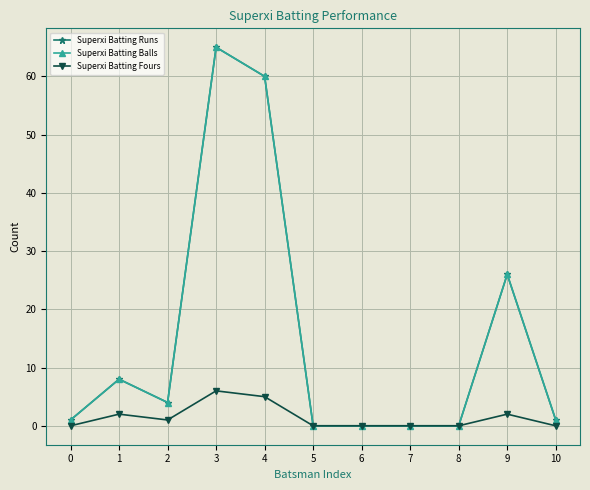

Rank the categories by Superxi Batting Balls value from highest to lowest.

3, 4, 9, 1, 2, 0, 10, 5, 6, 7, 8